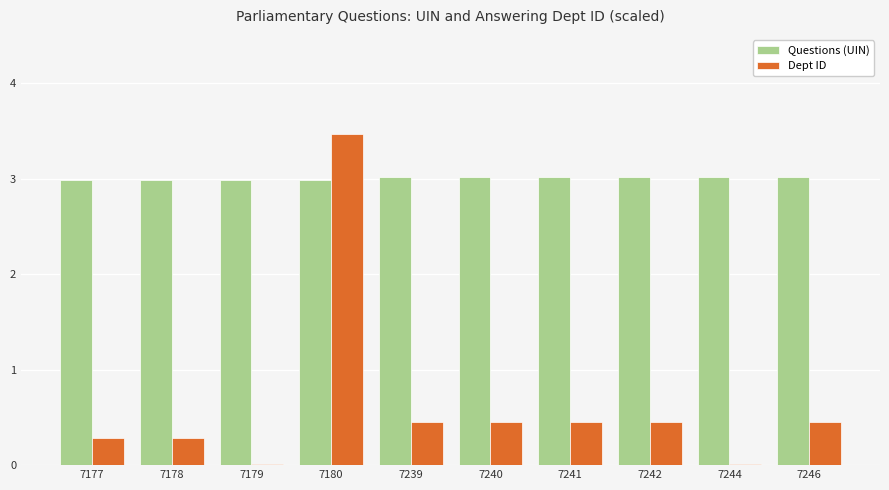

Which series has the widest spread of values?

Dept ID